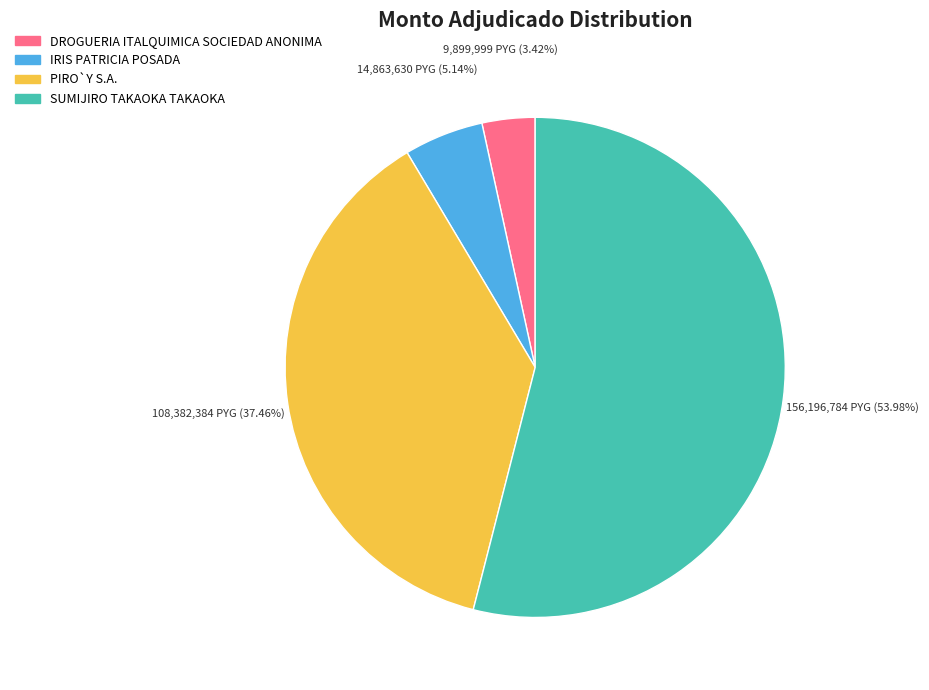

Rank the categories by value from lowest to highest.

DROGUERIA ITALQUIMICA SOCIEDAD ANONIMA, IRIS PATRICIA POSADA, PIRO`Y S.A., SUMIJIRO TAKAOKA TAKAOKA